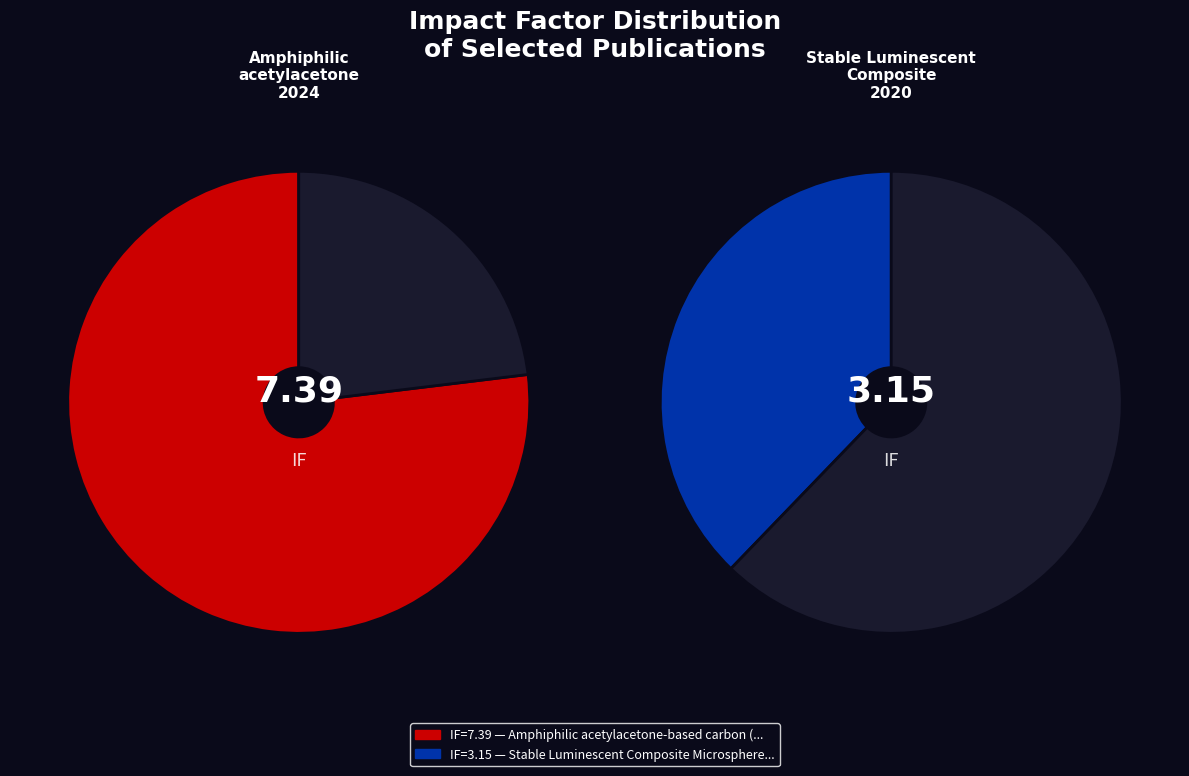

To the nearest percent, what is the average slice percentage?

50%